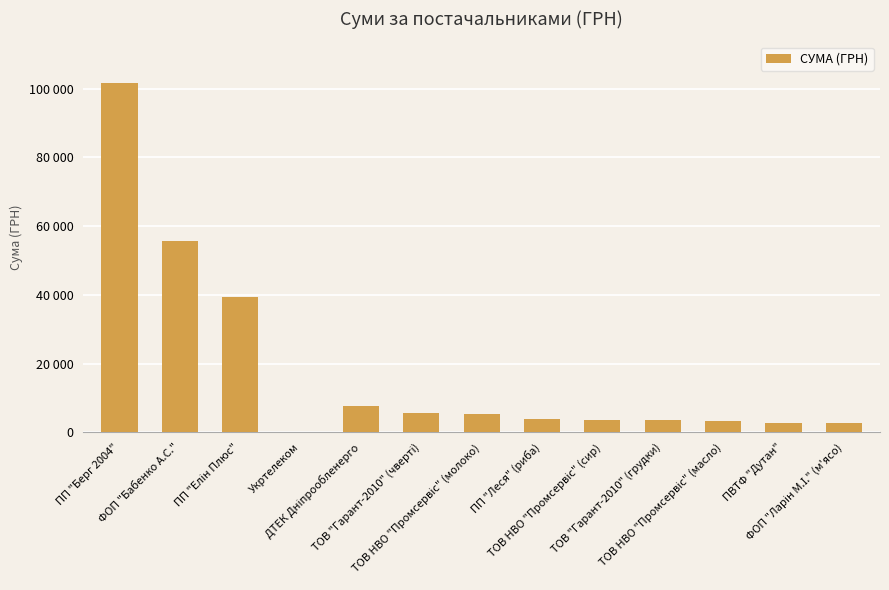

What is the change in value from ПП "Елін Плюс" to ДТЕК Дніпрообленерго?

-31605.5